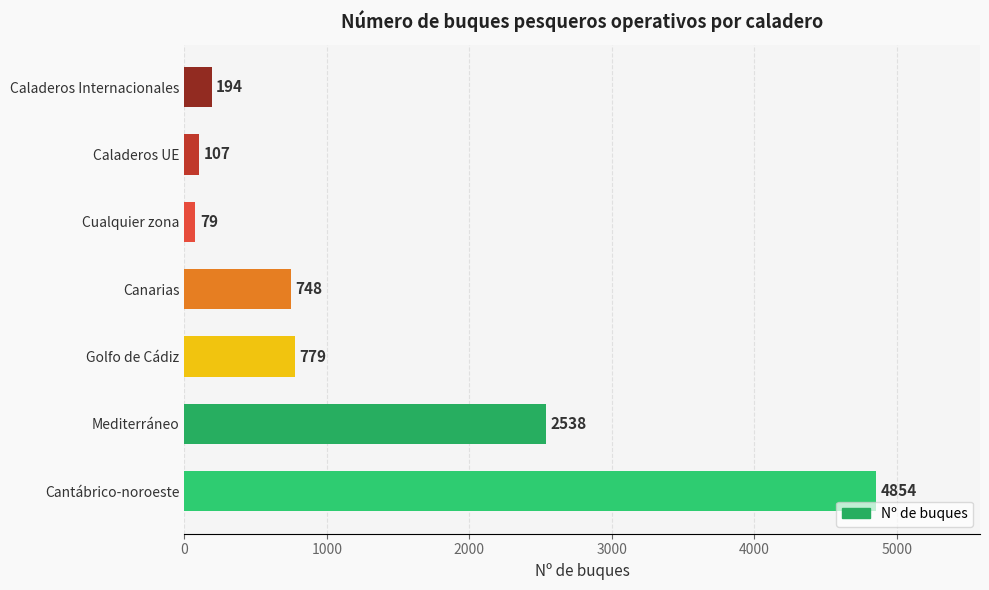

How many bars are there in total?

7